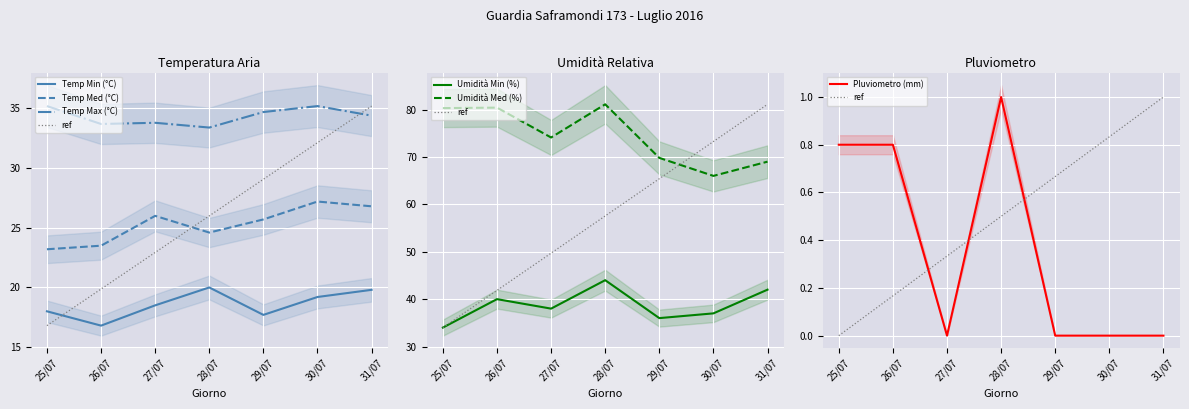

At which label is Pluviometro (mm) closest to 0?

27/07